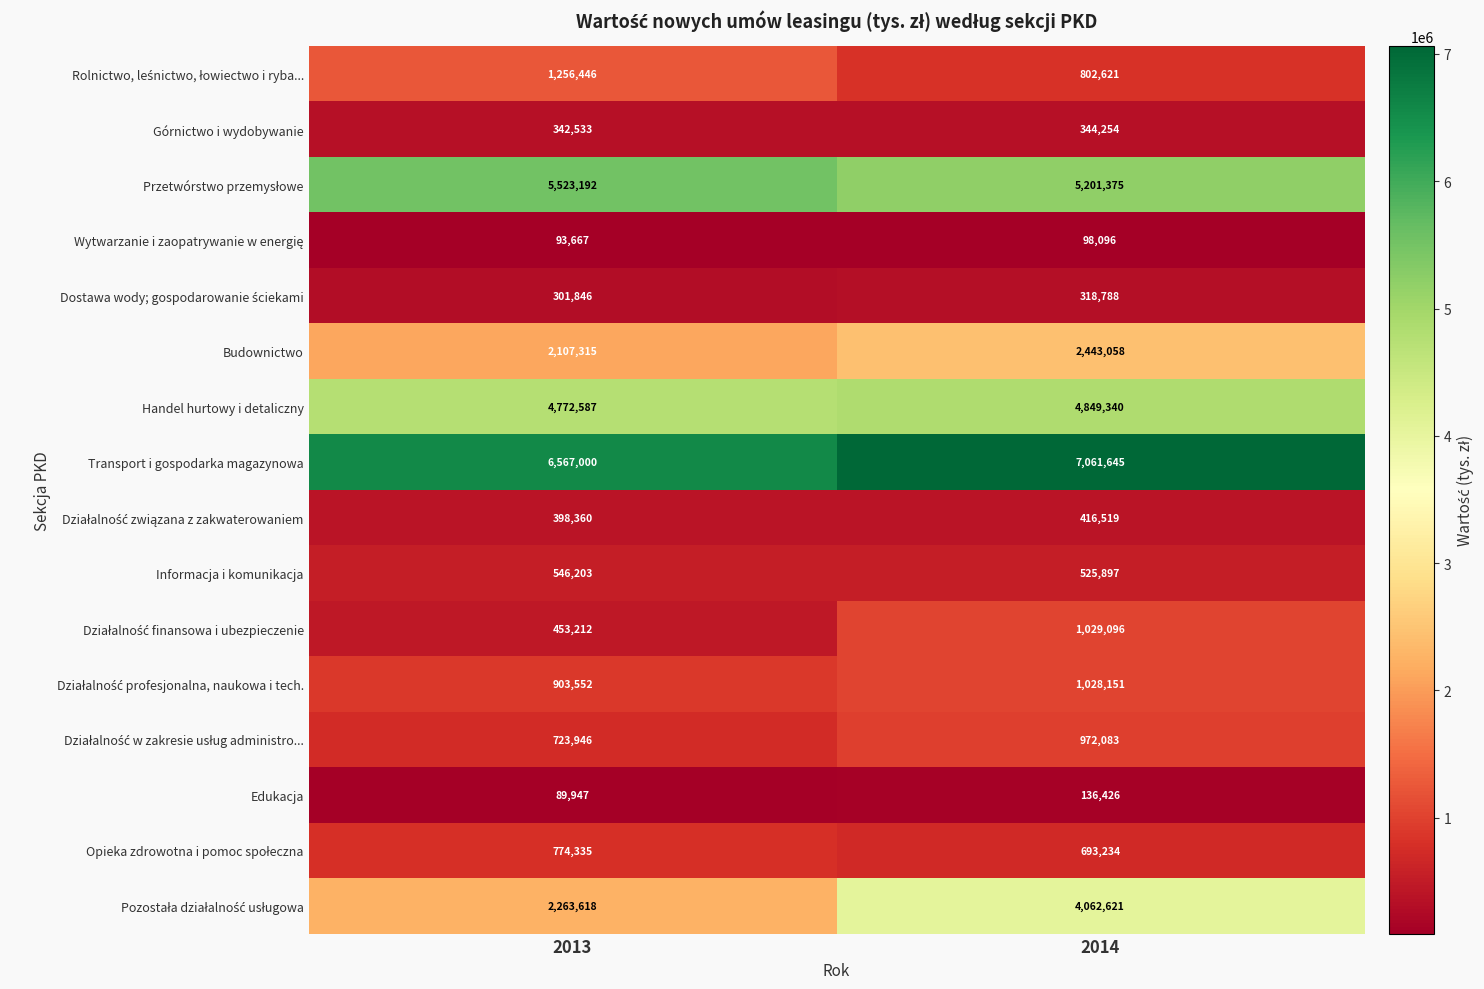

What value does the Transport i gospodarka magazynowa series have at 2013, to the nearest 50?

6567000